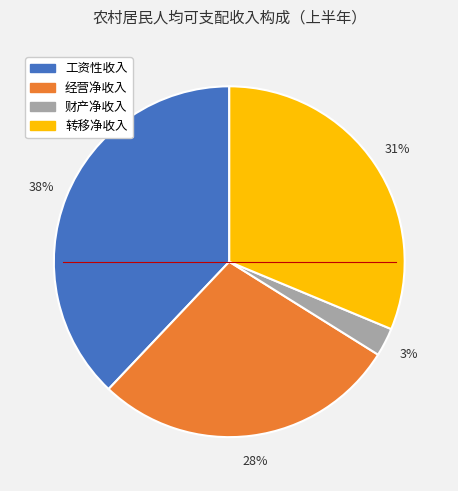

Is it true that 经营净收入 is 28% of the pie?

True